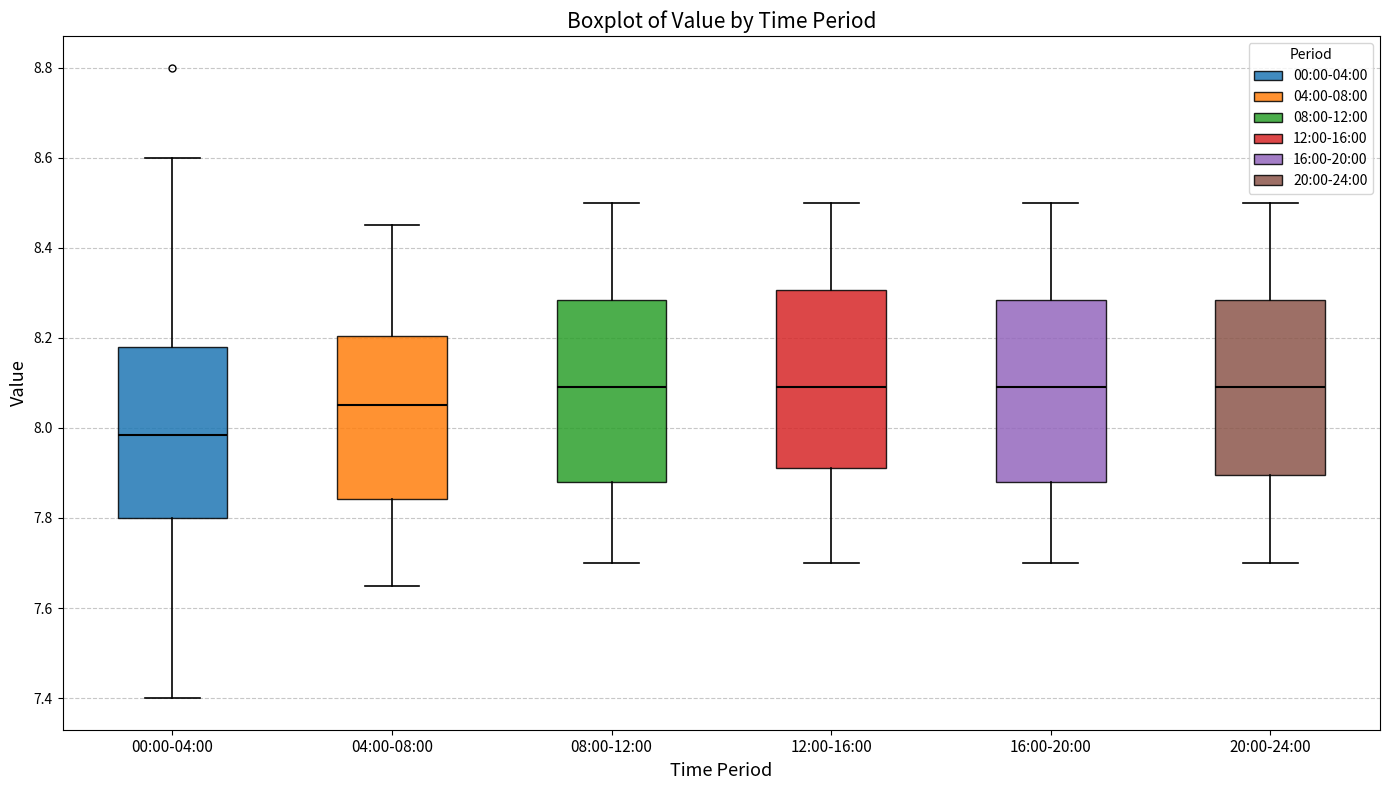

Where does the lower whisker of the box for 08:00-12:00 end on the y-axis? The values are not printed on the chart, so give them approximately, as read against the axis.

7.70